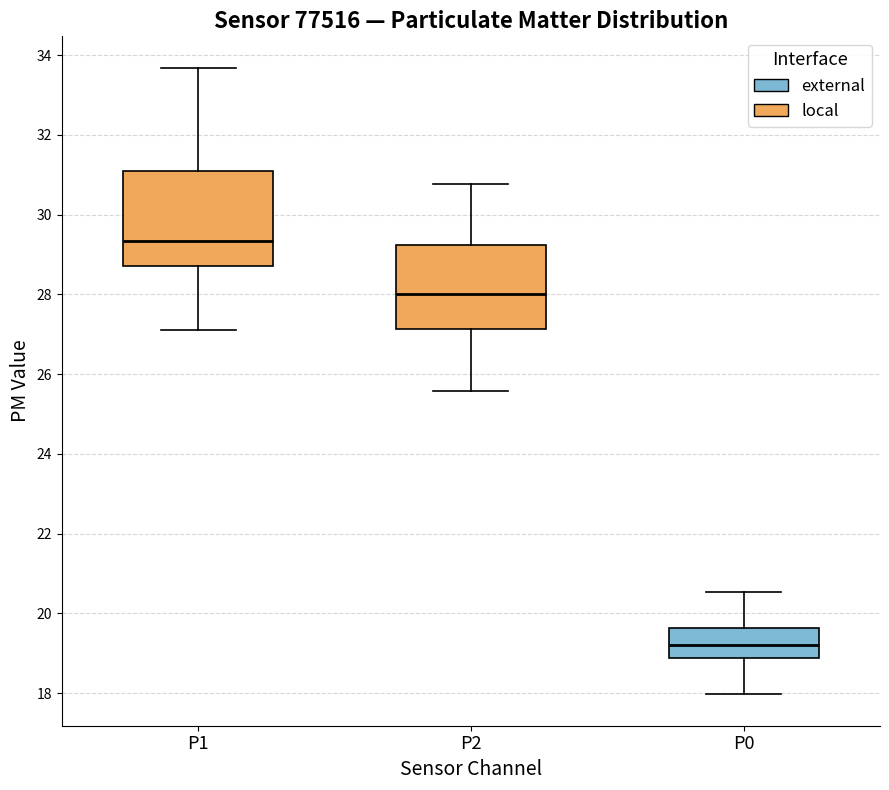

Where does the lower whisker of the box for P0 end on the y-axis? The values are not printed on the chart, so give them approximately, as read against the axis.

18.0